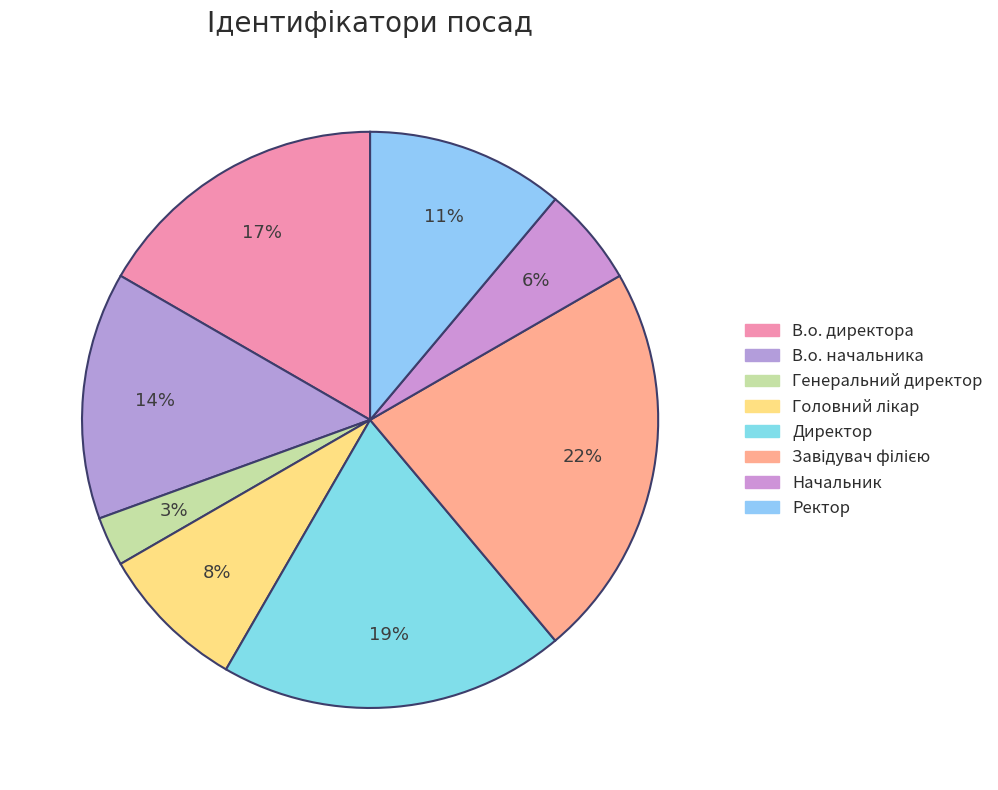

Rank the categories by value from highest to lowest.

Завідувач філією, Директор, В.о. директора, В.о. начальника, Ректор, Головний лікар, Начальник, Генеральний директор